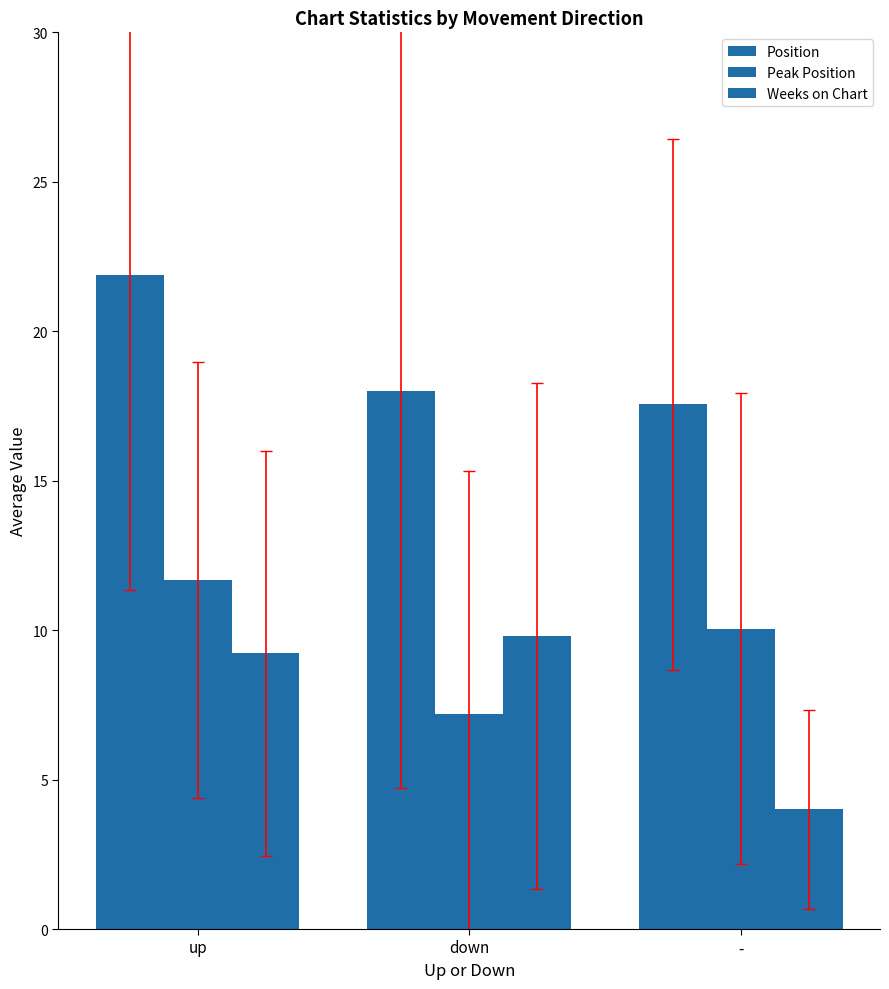

Which category has the highest value in the Peak Position series?

up